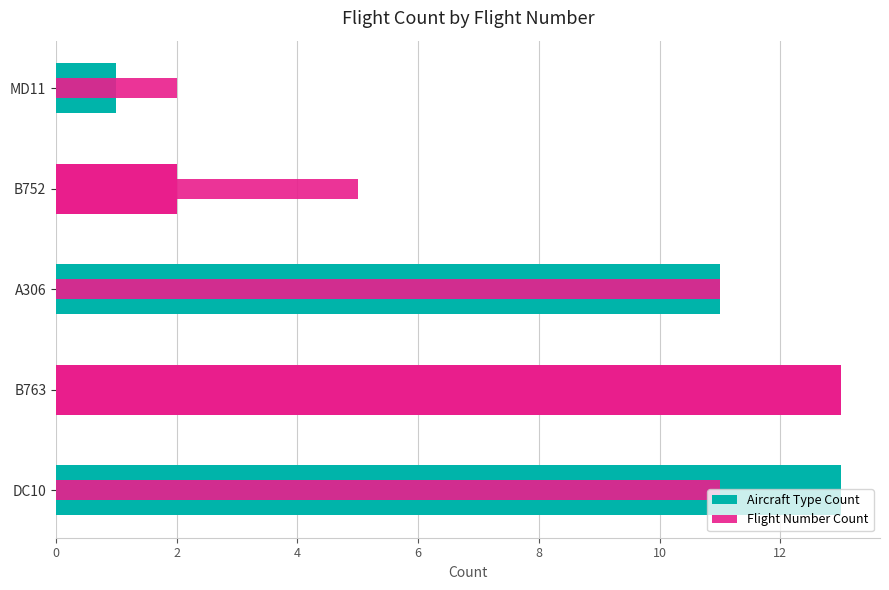

Rank the series at MD11 from lowest to highest value.

Aircraft Type Count, Flight Number Count